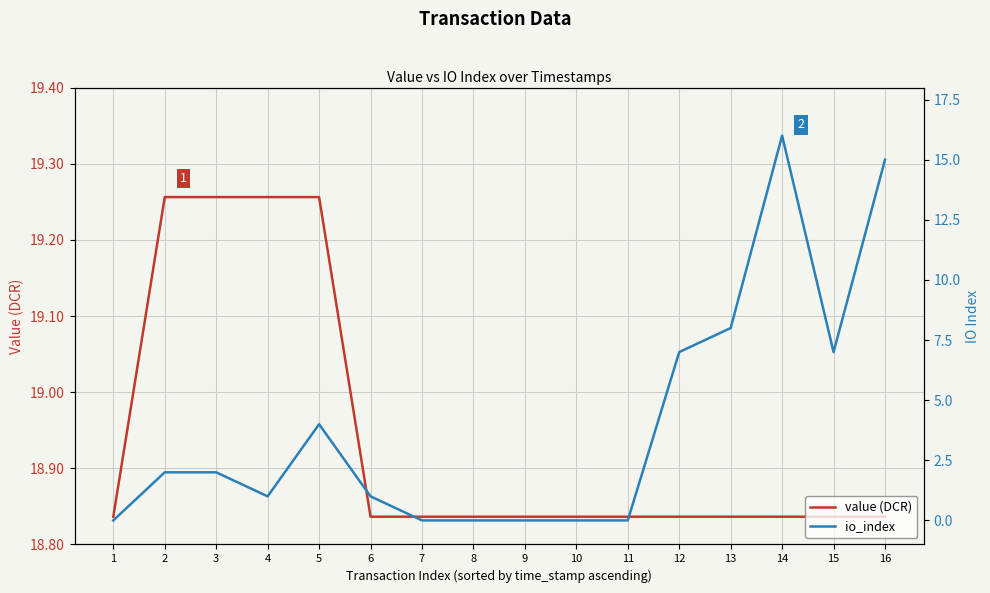

What is the approximate value of io_index at 6?

1.0